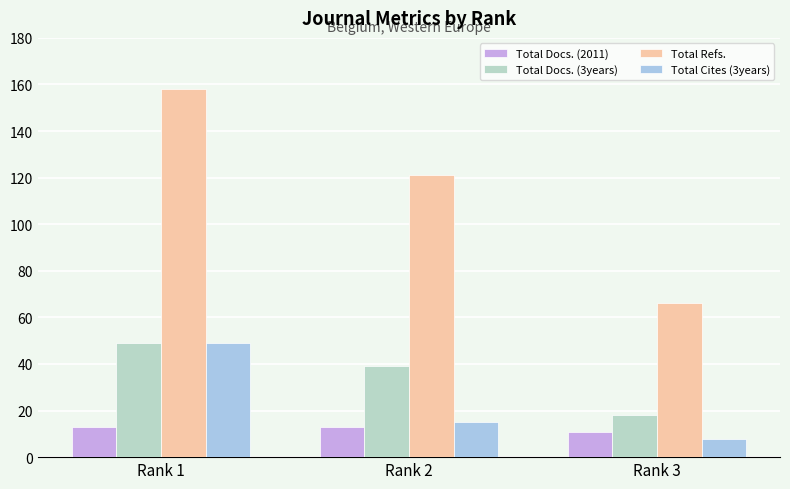

Where does the Total Docs. (3years) series first go above 39?

Rank 1